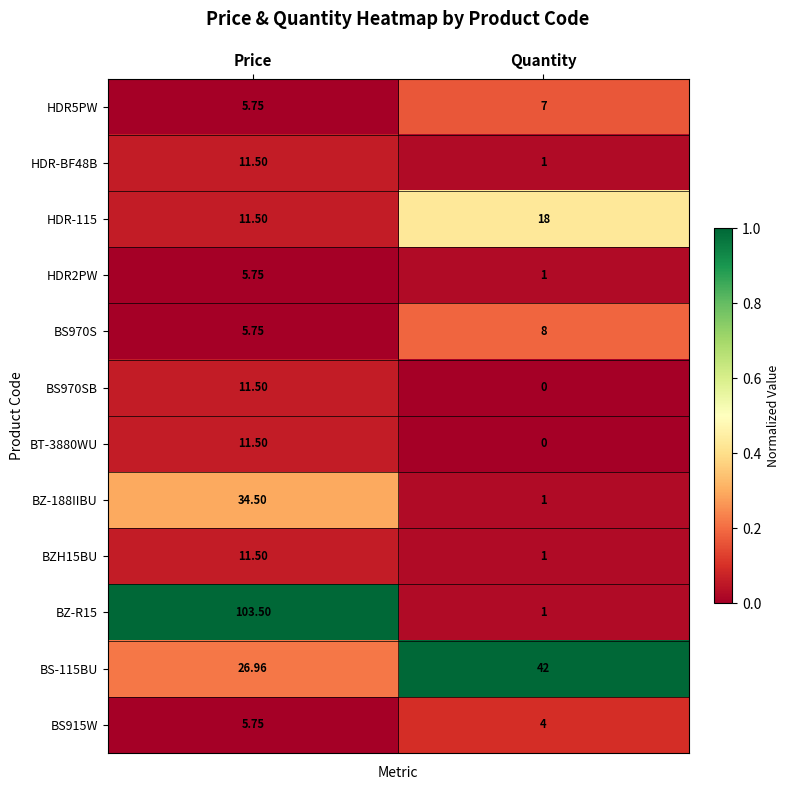

At how many categories does at least one series exceed 0?

2